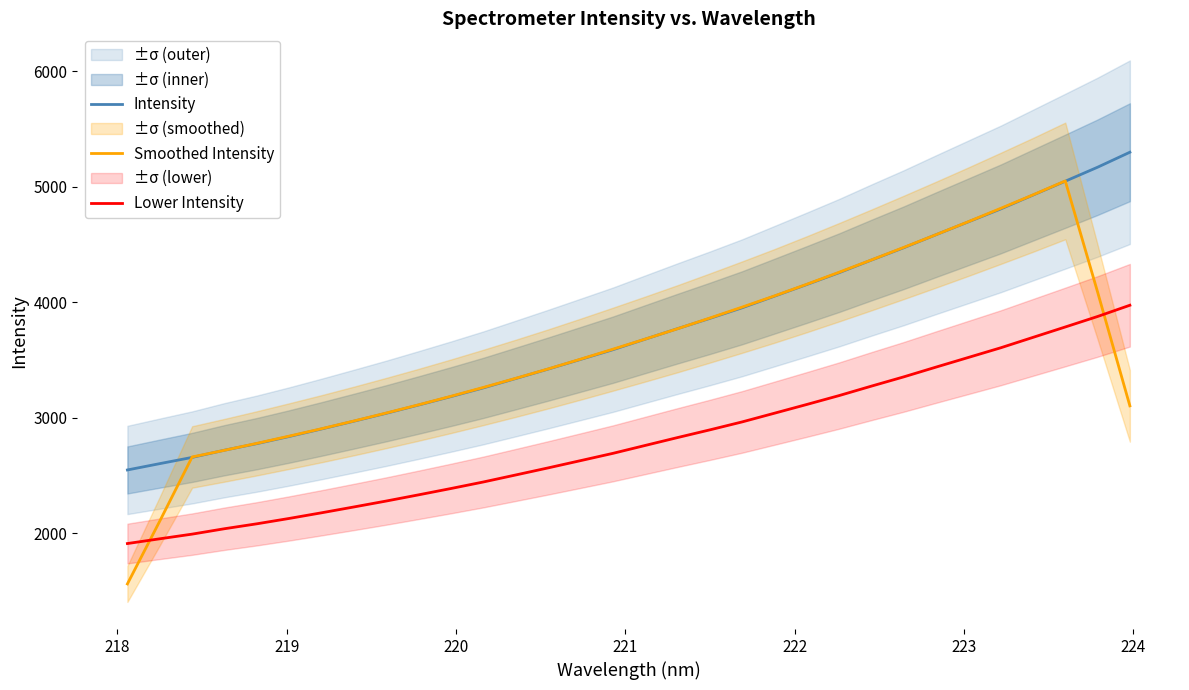

True or false: Lower Intensity and Intensity intersect in this chart.

False